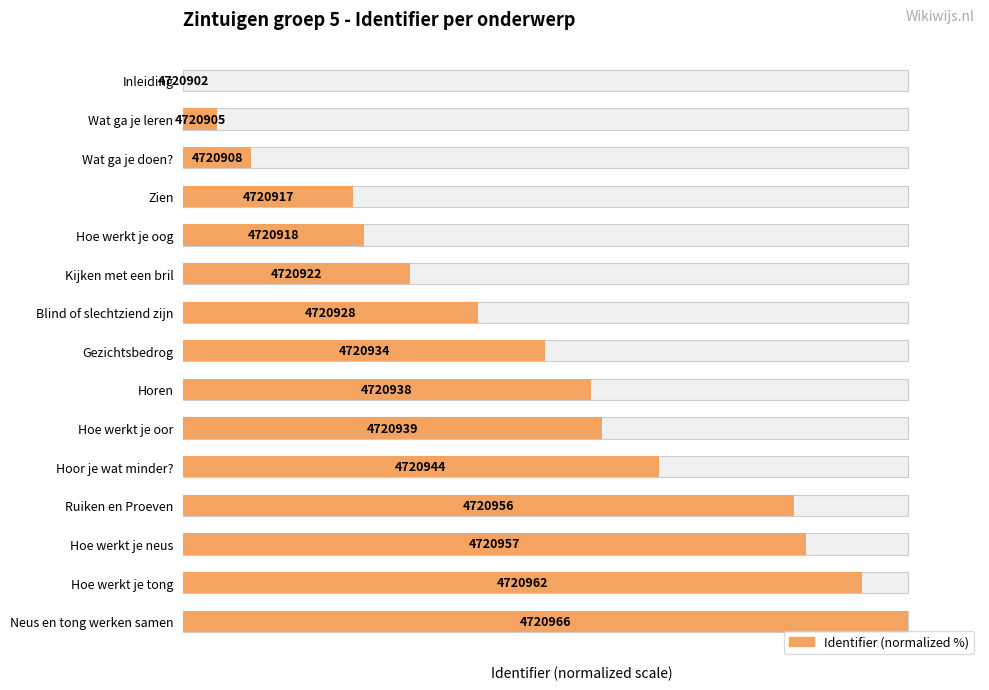

The value at 14 is 147.7. True or false?

False